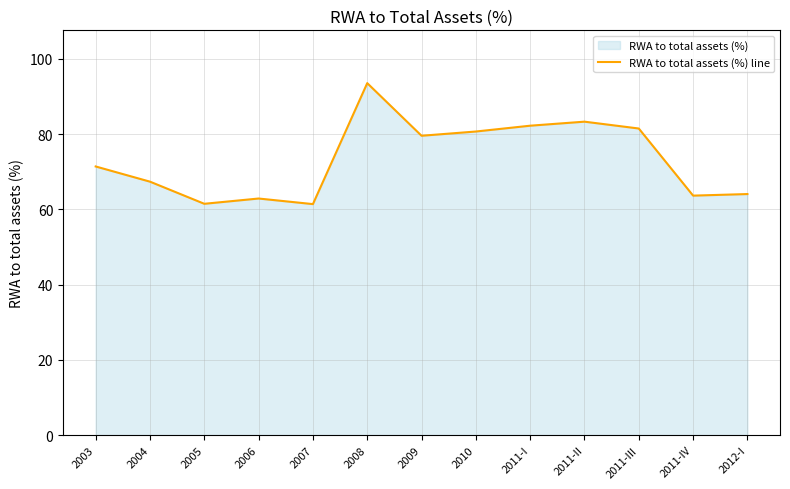

Count the number of values greater than 71.

7